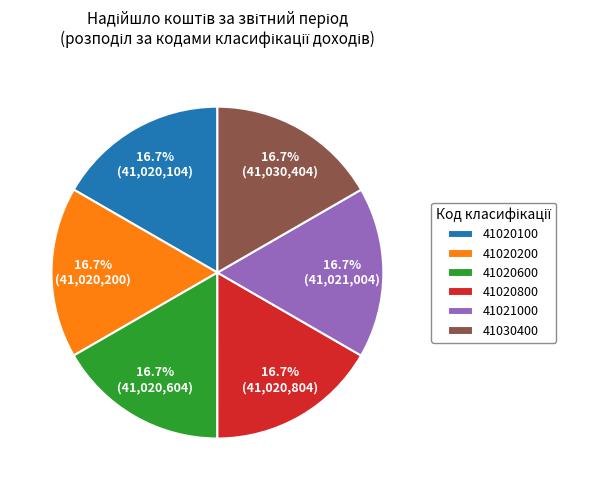

What percentage is the 41020200 slice, to the nearest percent?

17%